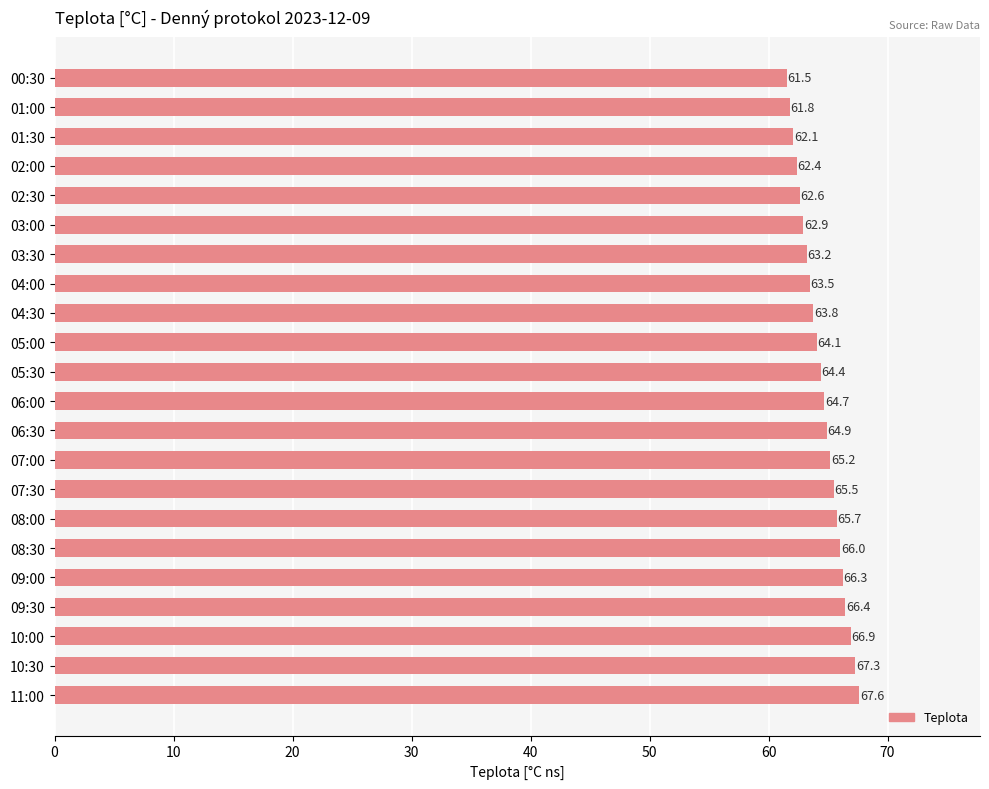

At which label is the value closest to 64?

05:00